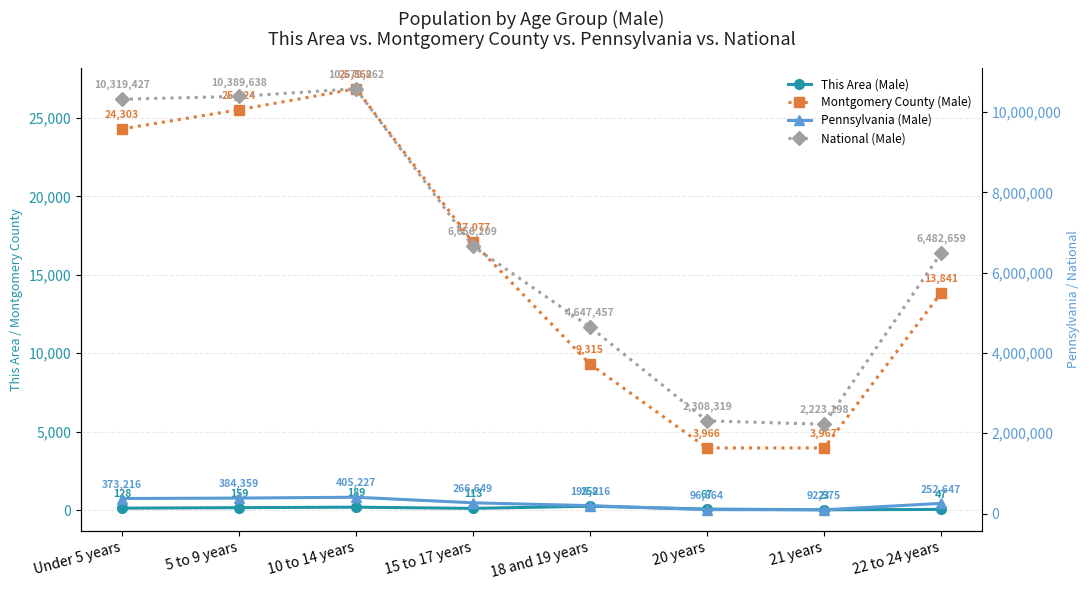

What position from the left is 21 years?

7